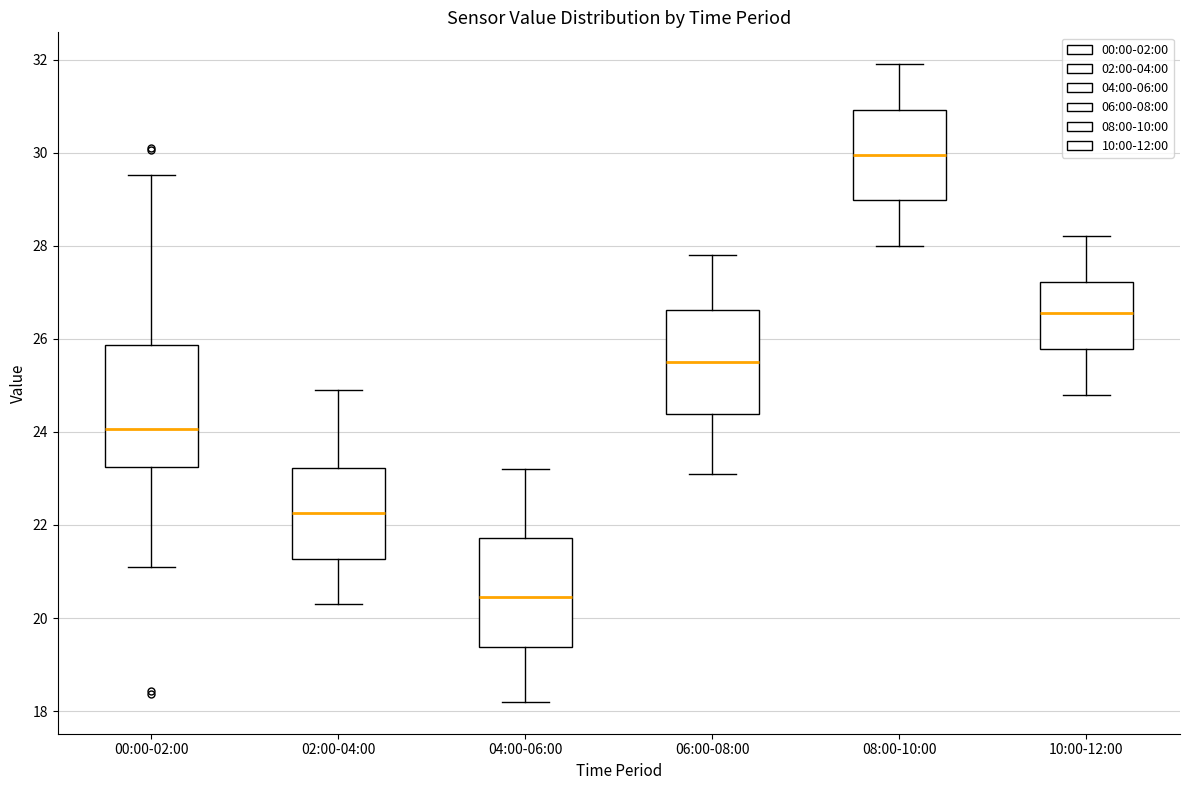

Which box has the lowest median line?

04:00-06:00